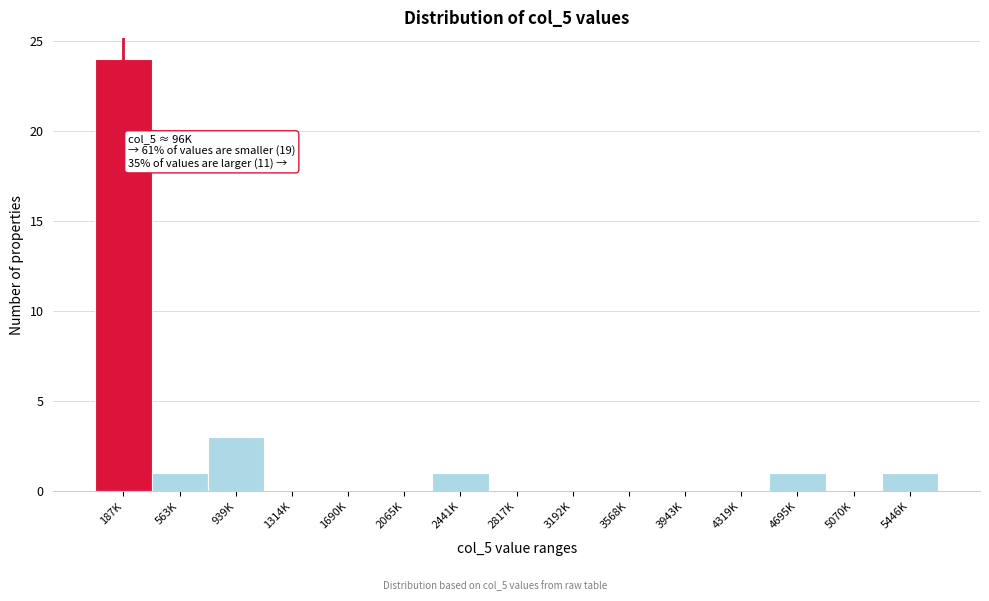

Reading left to right, what are all the values shown in this chart?

187K=24	563K=1	939K=3	1314K=0	1690K=0	2065K=0	2441K=1	2817K=0	3192K=0	3568K=0	3943K=0	4319K=0	4695K=1	5070K=0	5446K=1